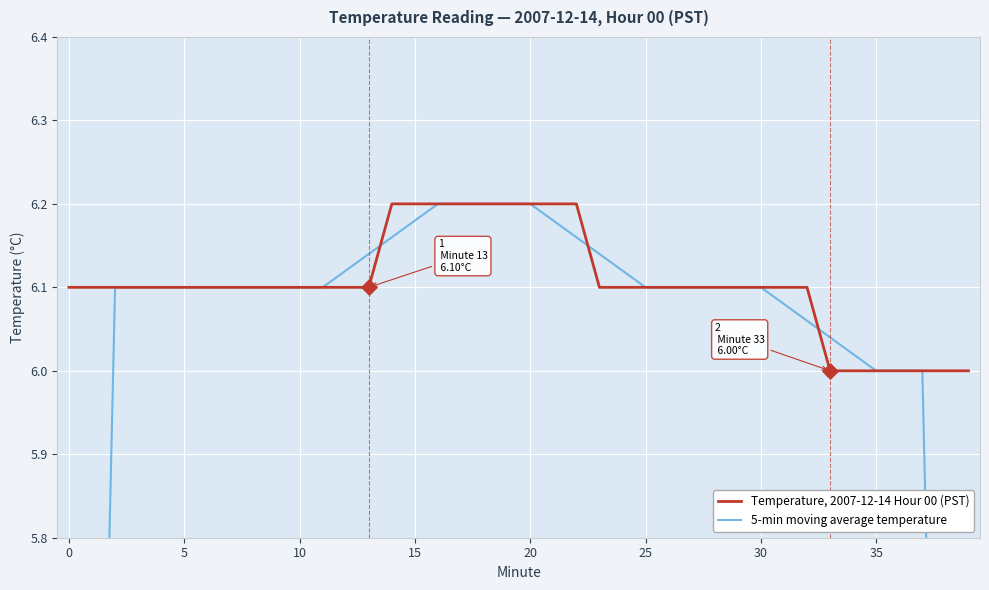

Which series contains the lowest Y value?

5-min moving average temperature